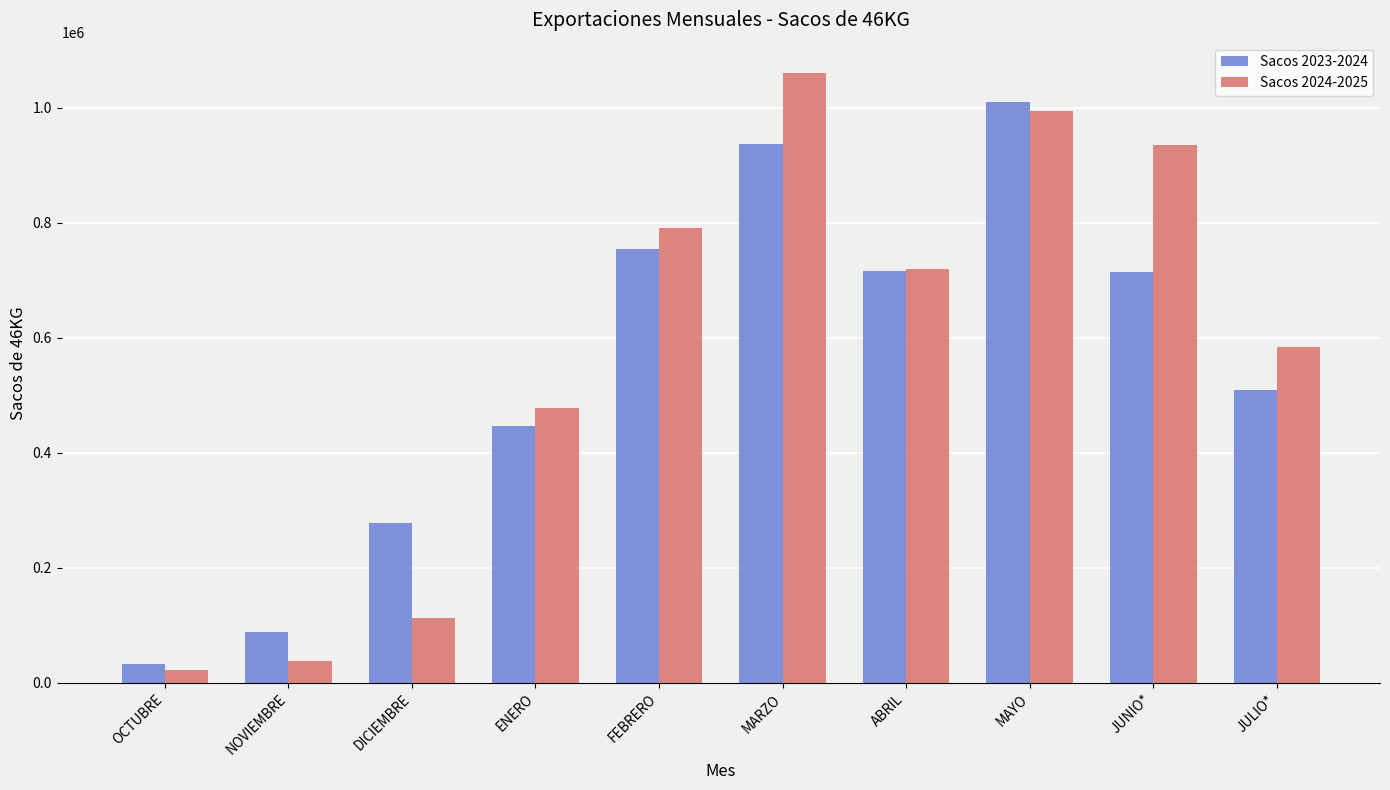

List the series in order of their peak value, lowest first.

Sacos 2023-2024, Sacos 2024-2025